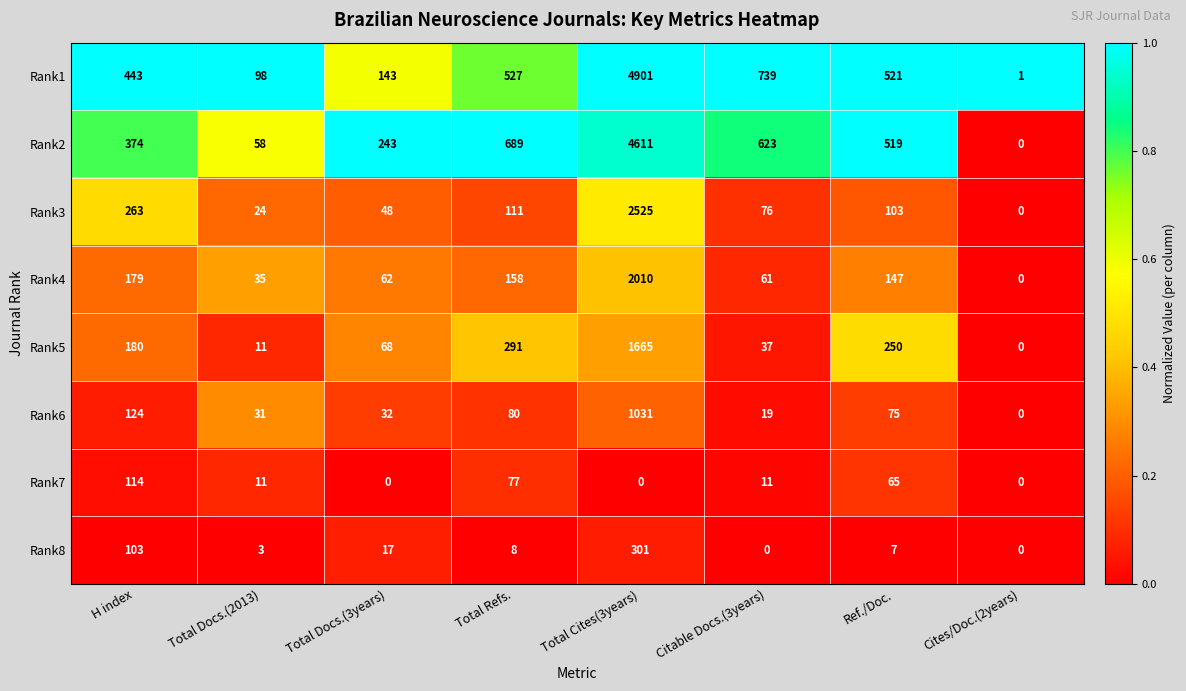

What is the difference between the Rank4 values at Total Cites(3years) and Total Docs.(3years)?

1948